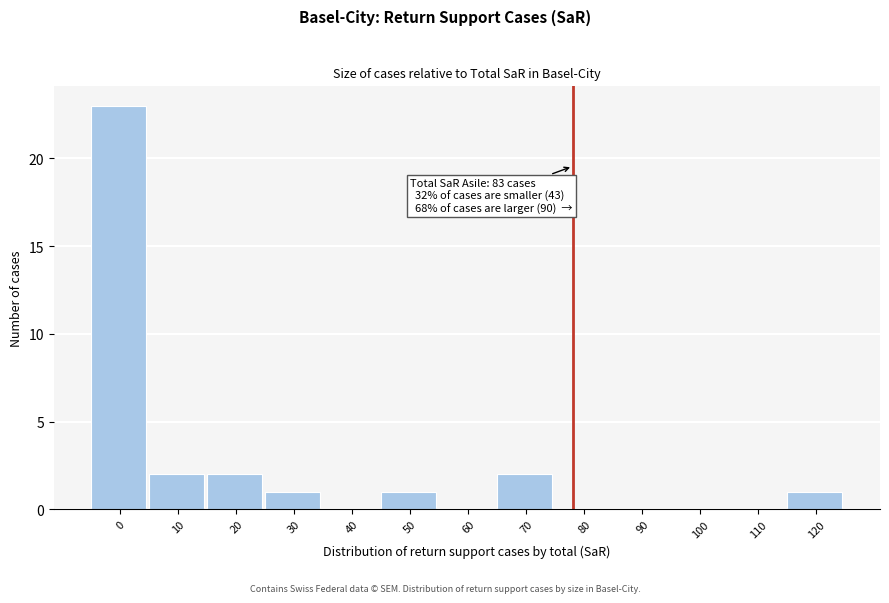

Reading left to right, extract all data points from this chart.

0=23	10=2	20=2	30=1	40=0	50=1	60=0	70=2	80=0	90=0	100=0	110=0	120=1